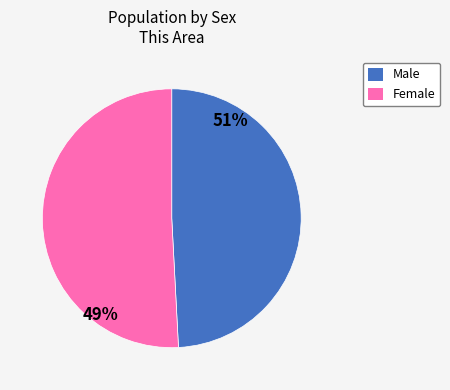

Count the number of slices in the pie.

2